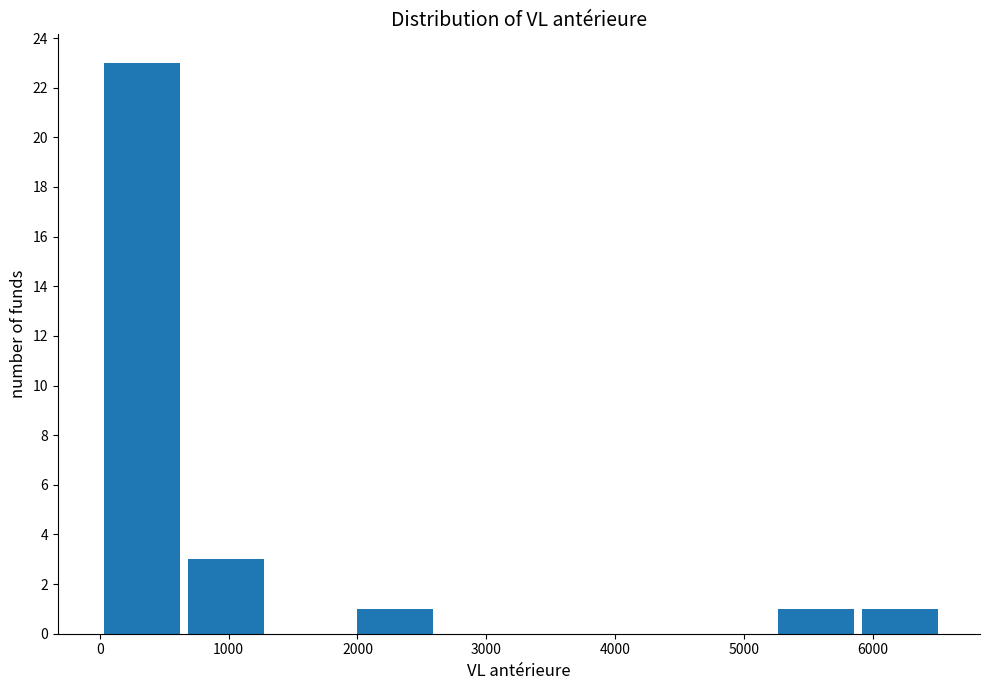

Reading left to right, transcribe this chart: for each bar, give the range it covers on the x-axis and its height. Neither the bar edges nor the heights are printed on the chart, so give them approximately, as read against the axes.

0 to 700: 23
700 to 1300: 3
1300 to 2000: 0
2000 to 2600: 1
2600 to 3300: 0
3300 to 3900: 0
3900 to 4600: 0
4600 to 5200: 0
5200 to 5900: 1
5900 to 6500: 1